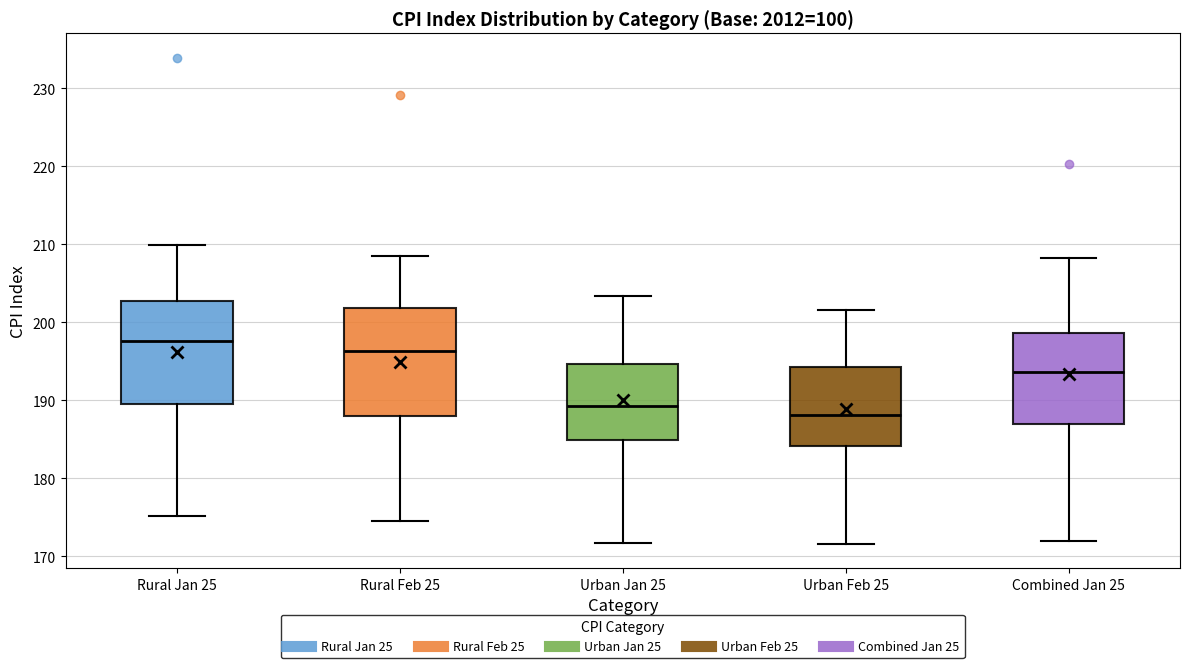

Where is the lower edge of the box for Rural Jan 25 on the y-axis? The values are not printed on the chart, so give them approximately, as read against the axis.

189